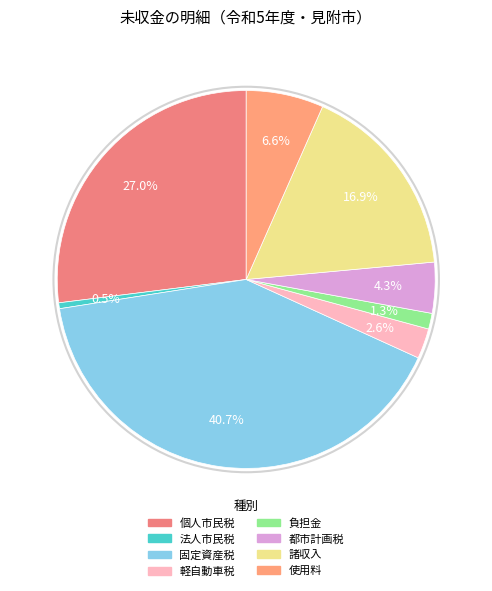

How many slices are in this pie chart?

8